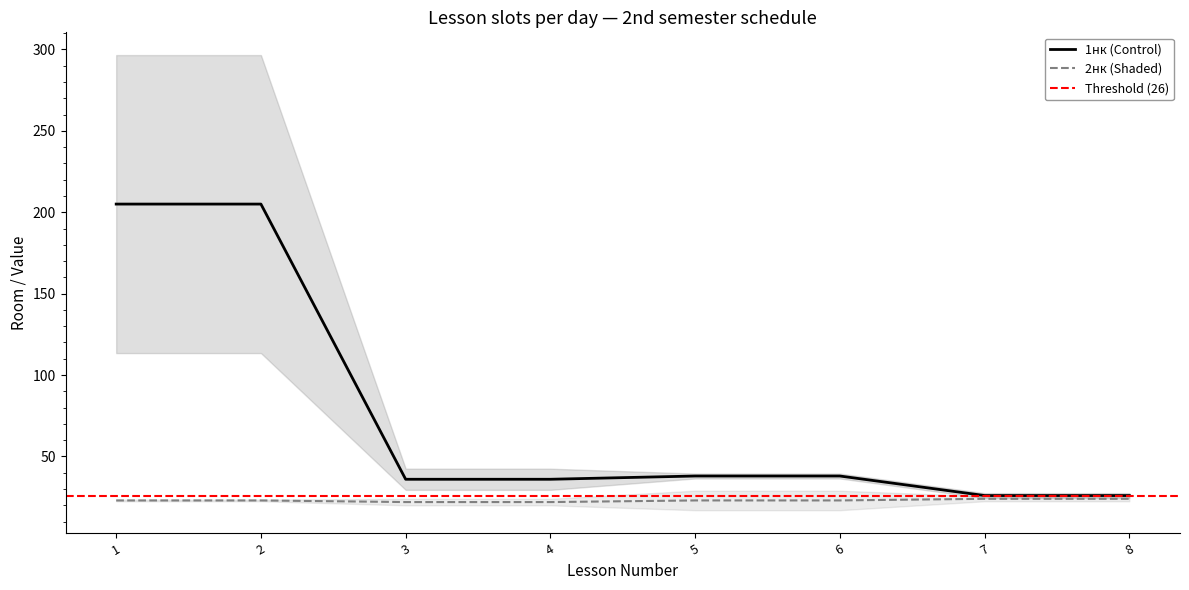

Rank the series by their average value, from highest to lowest.

1нк (Control), 2нк (Shaded)